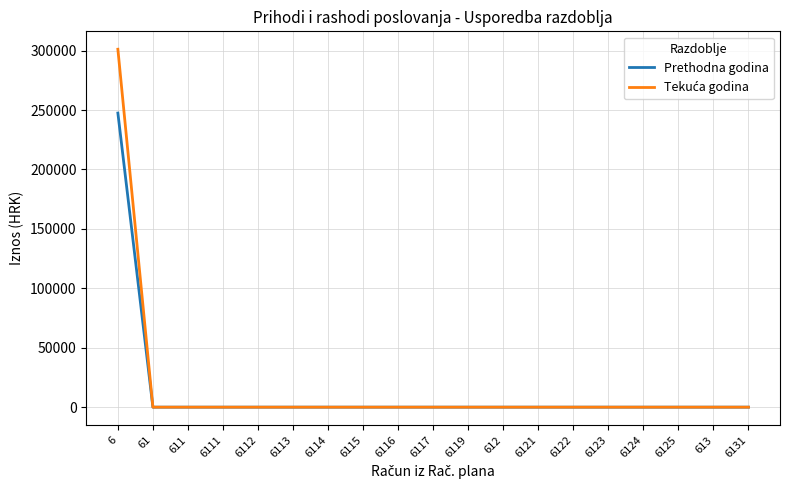

The value of Prethodna godina at 611 is 0.0. True or false?

True